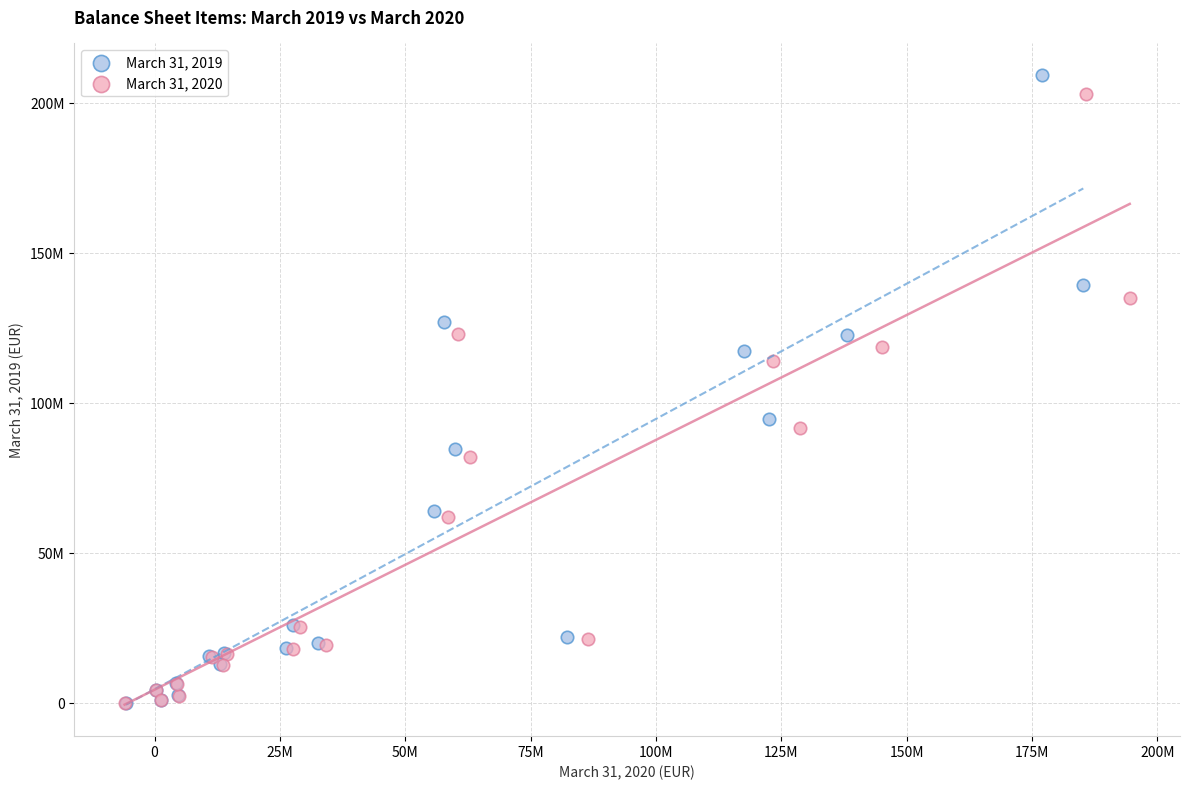

What are all the series names shown in the legend?

March 31, 2019, March 31, 2020